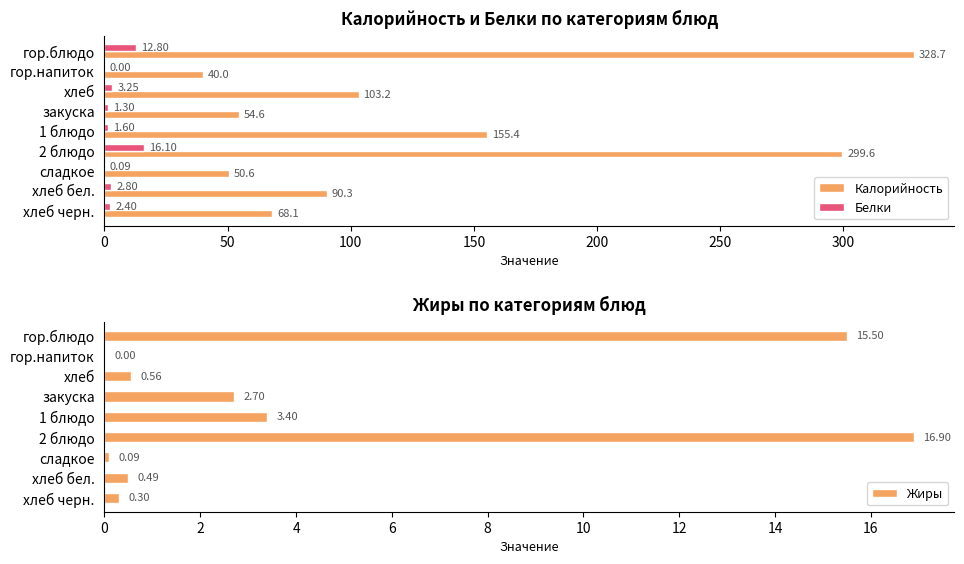

The Калорийность series shows 429.7 at гор.блюдо. True or false?

False